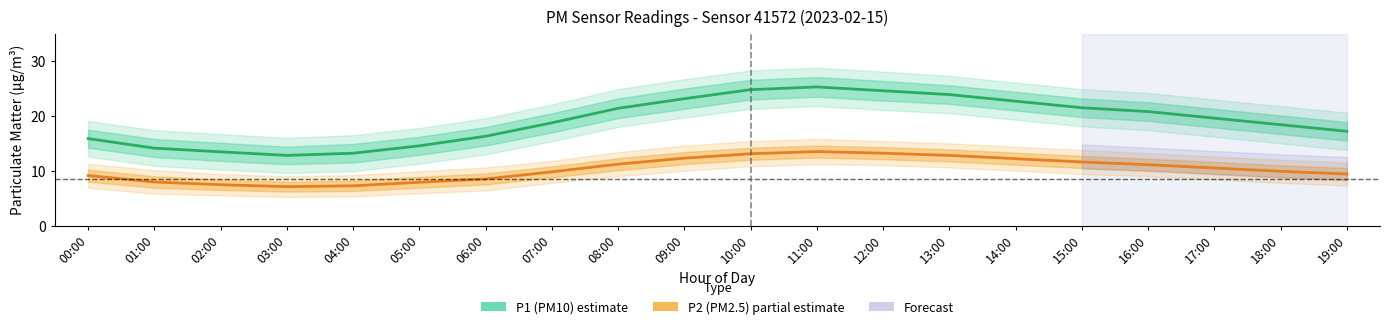

What is the label of the 5th point from the left?

04:00